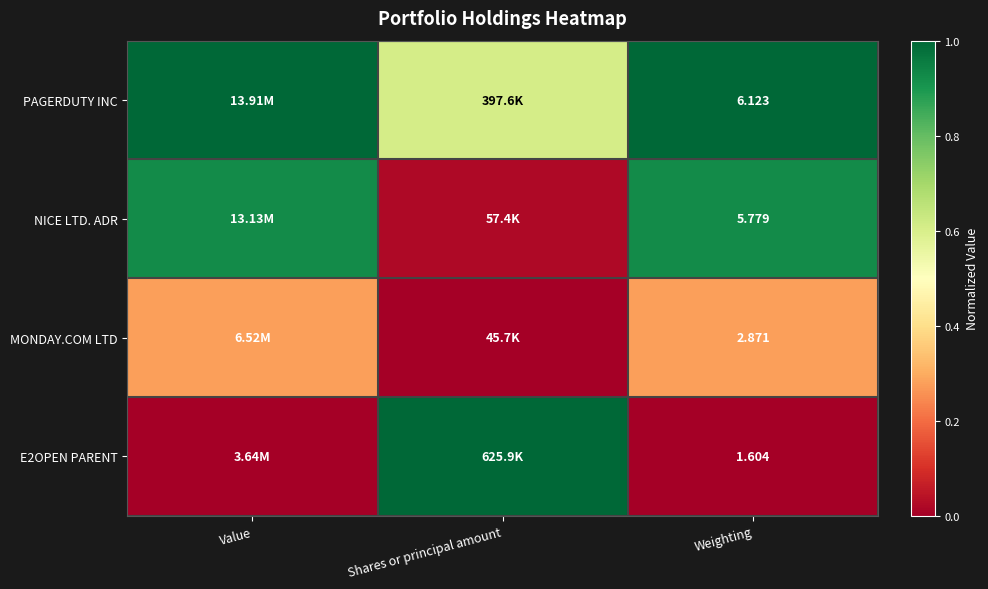

Is the value of MONDAY.COM LTD at Weighting greater than the value of NICE LTD. ADR at Weighting?

No